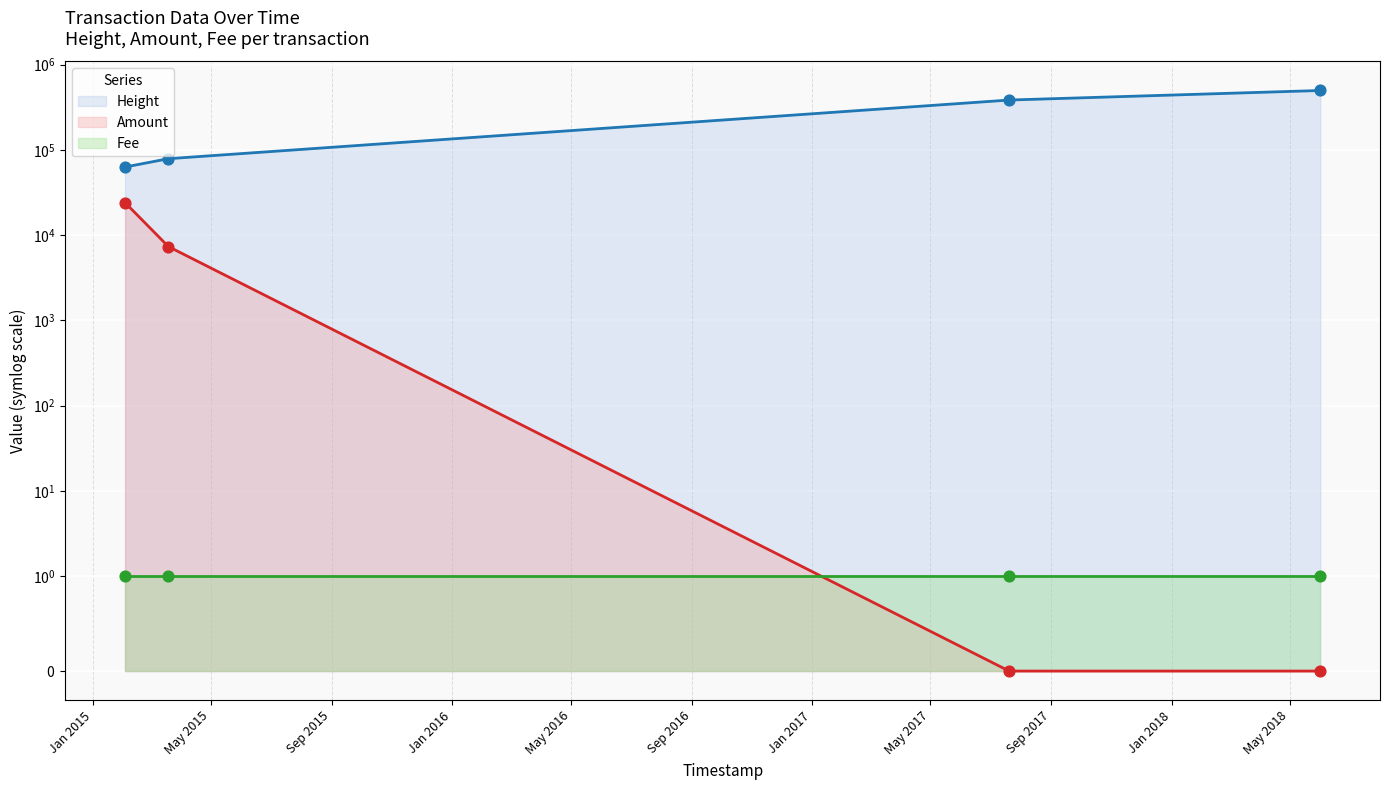

Which series reaches the maximum Y coordinate?

Height